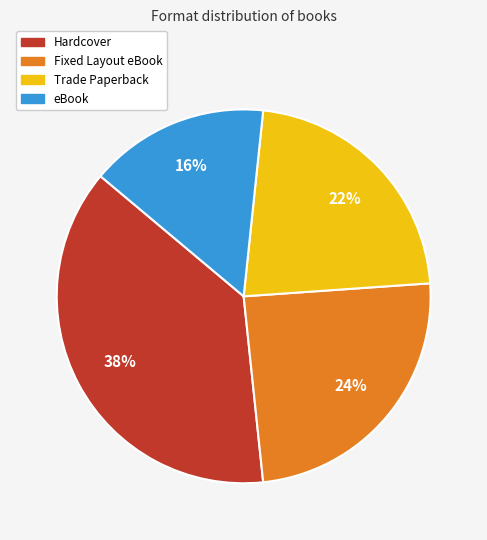

Which slice is the smallest?

eBook